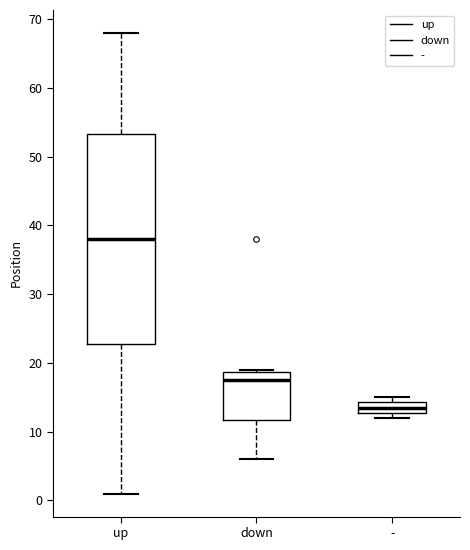

Which box's median line is the highest?

up